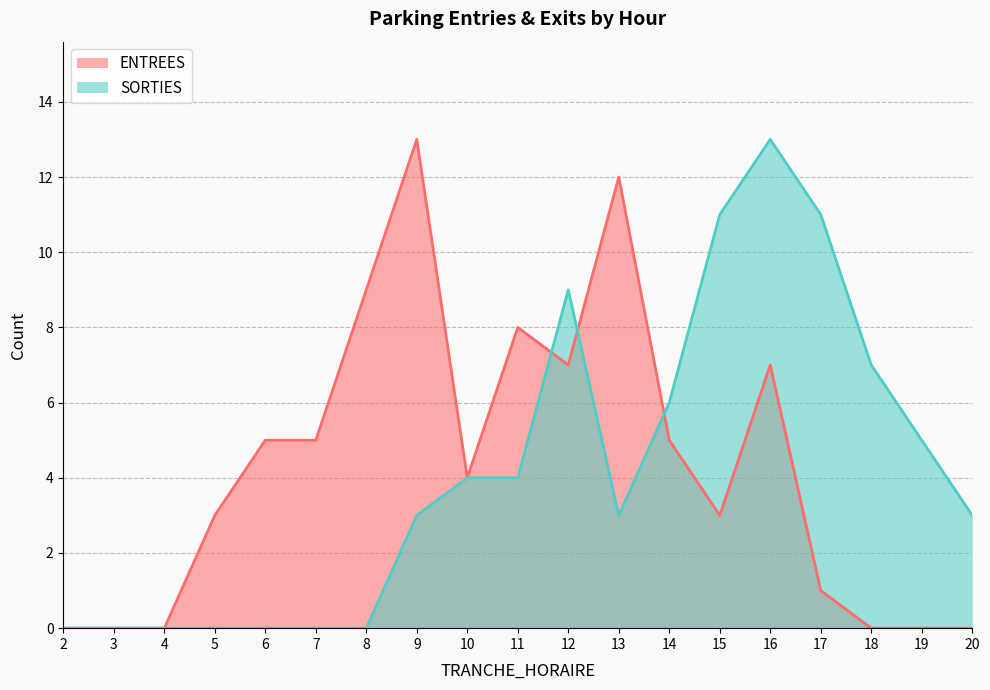

At which category is the sum across all series the highest?

16